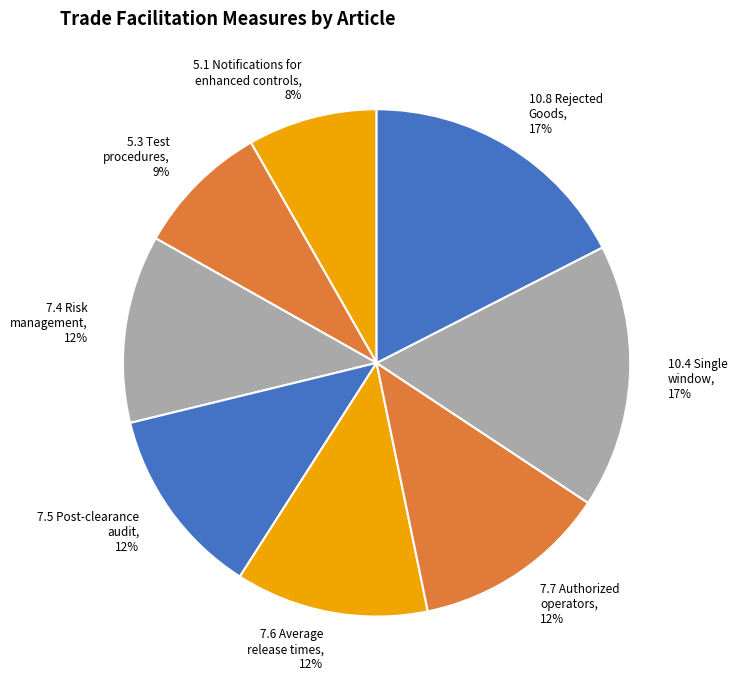

Is it true that 7.4 Risk management, 12% is 26% of the pie?

False